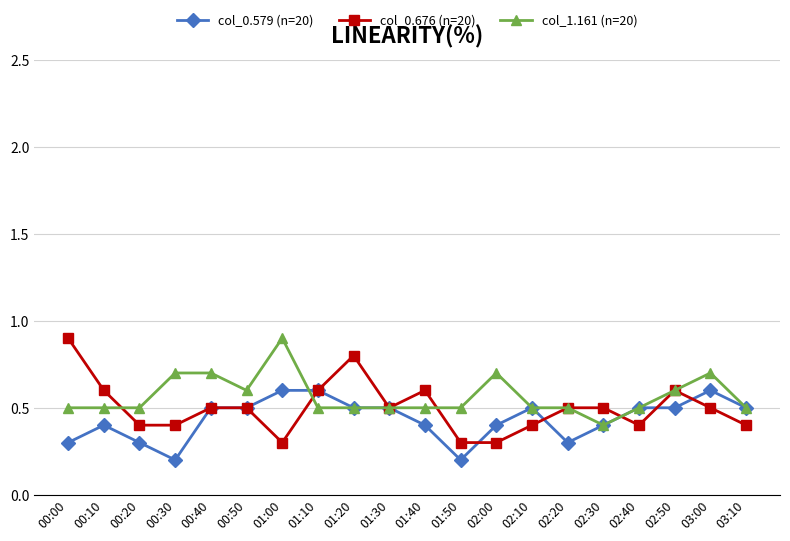

Does the chart have visible grid lines?

Yes